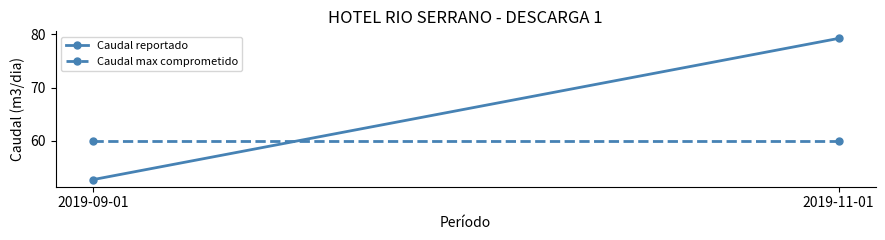

What is the value of the Caudal max comprometido point at the 1st from the left?

60.0